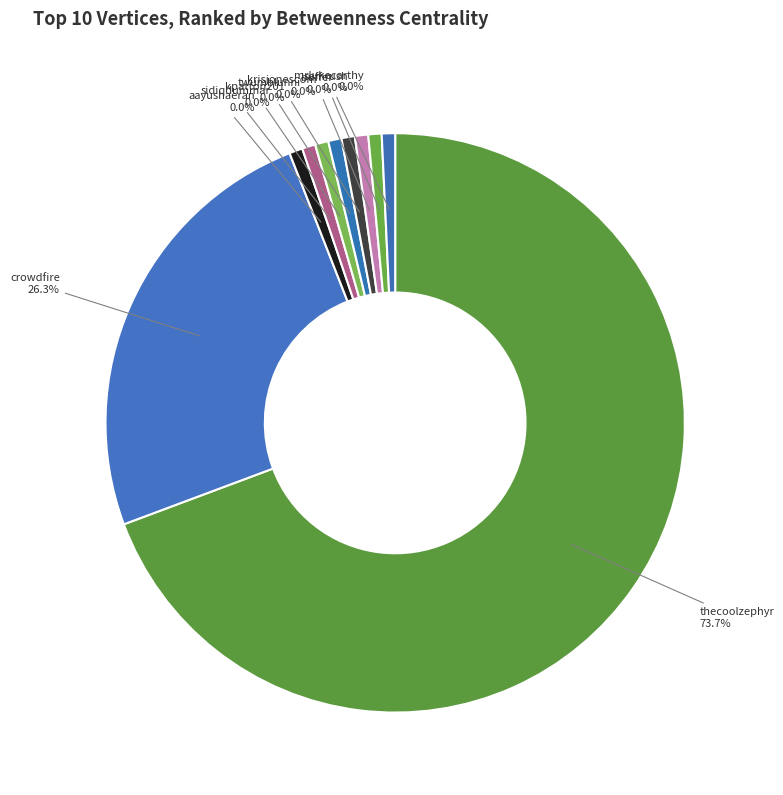

How many slices are in this pie chart?

10